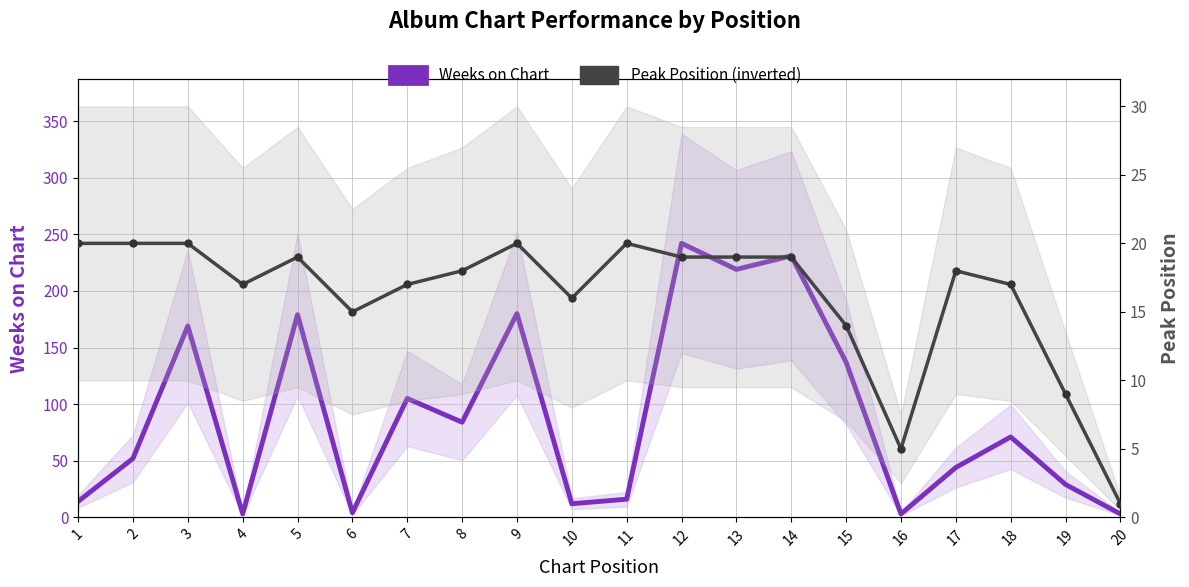

What is the value of the Weeks on Chart point at the 20th from the left?

3